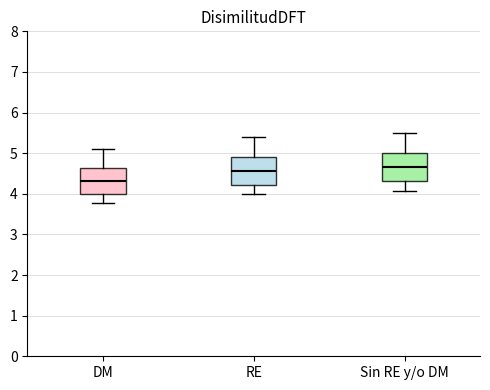

Reading left to right, transcribe this box plot: for each box, give where its median line is, the range the box spans, and where its two whiskers end, as read against the y-axis. The values are not printed on the chart, so give them approximately, as read against the axis.

DM: median 4.3, box 4.0 to 4.6, whiskers 3.8 to 5.1
RE: median 4.6, box 4.2 to 4.9, whiskers 4.0 to 5.4
Sin RE y/o DM: median 4.7, box 4.3 to 5.0, whiskers 4.1 to 5.5